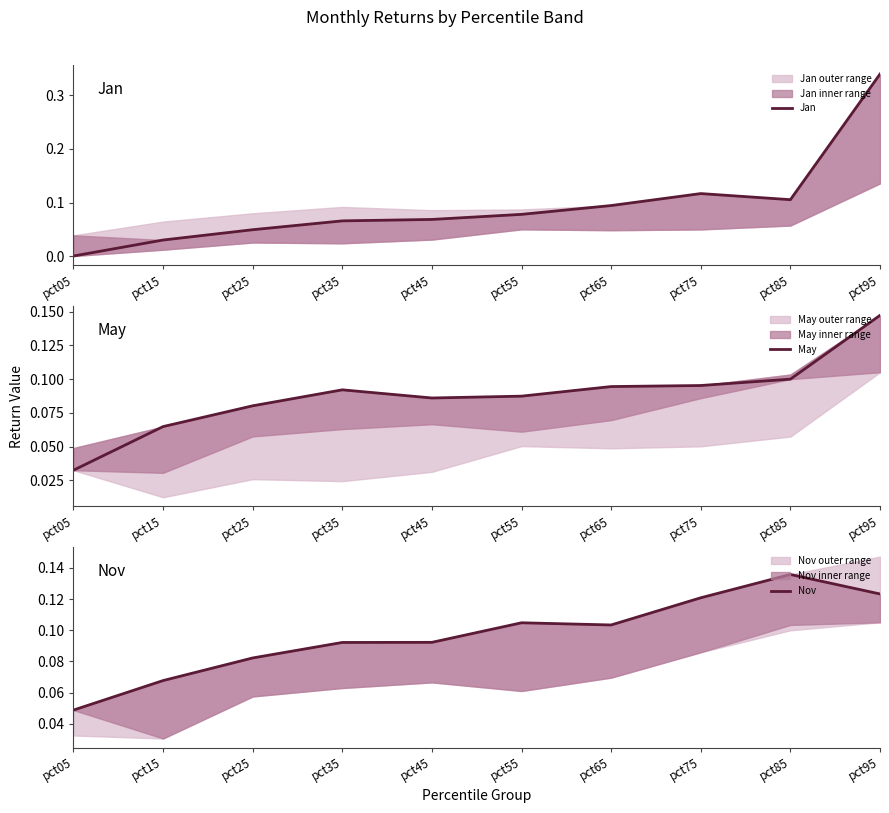

Which has a higher value, pct85 or pct15?

pct85